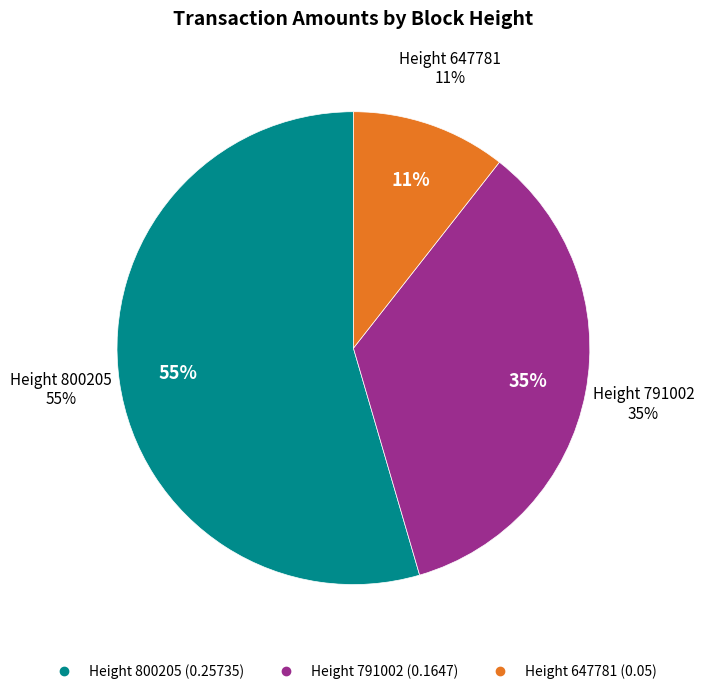

Count the number of slices in the pie.

3